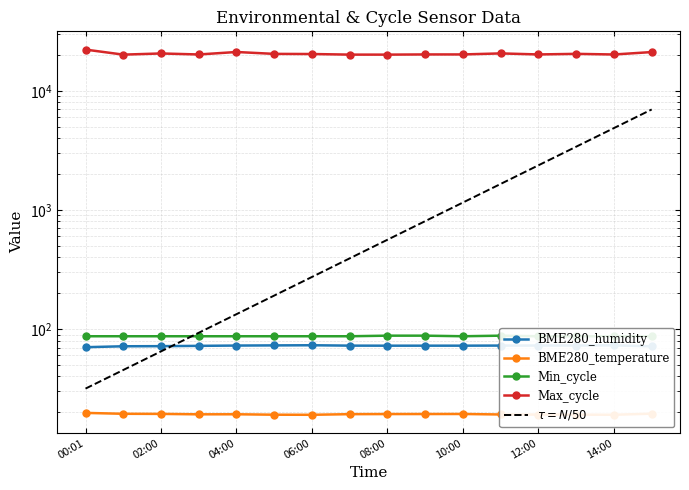

At which label is Min_cycle closest to 87?

00:01